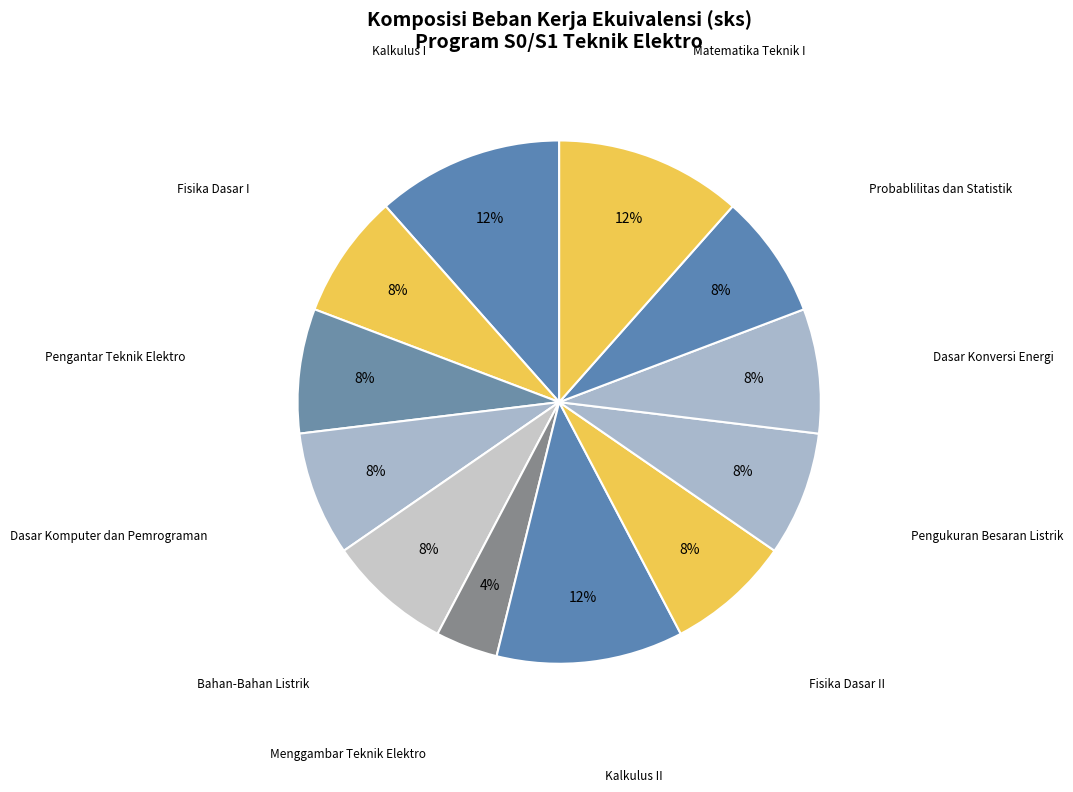

Which category has the smallest portion of the pie?

Menggambar Teknik Elektro